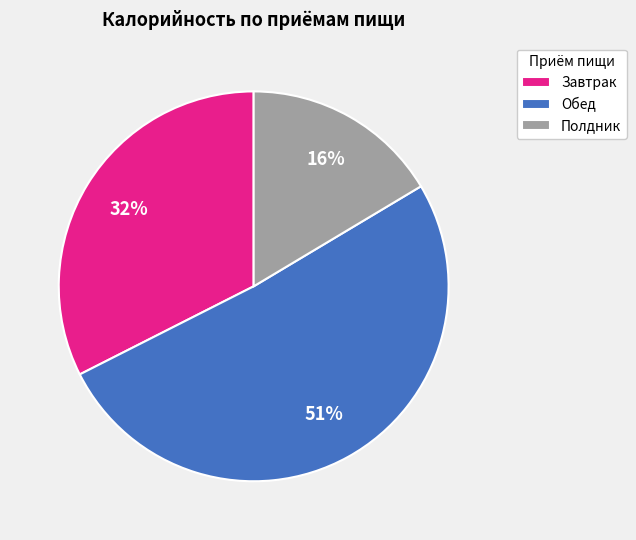

True or false: Завтрак accounts for 32% of the total.

True